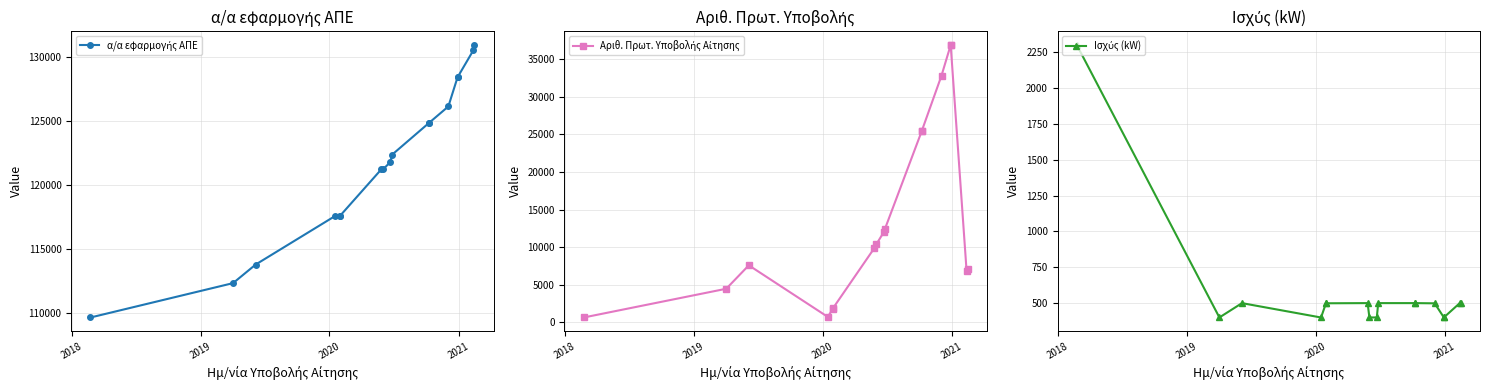

Does the chart have visible grid lines?

Yes